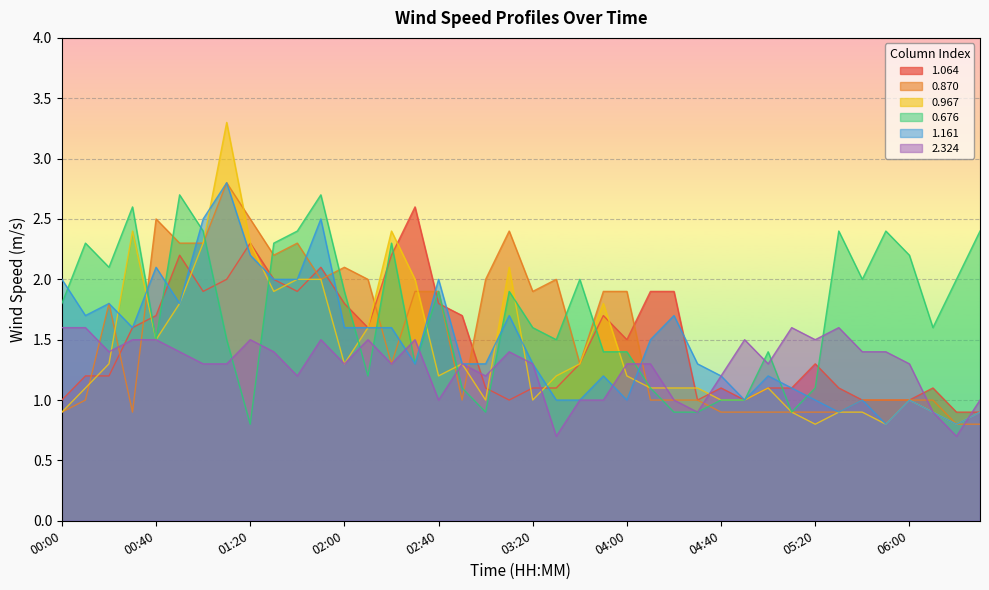

In 0.676, how many points are higher than both neighbors (excluding endpoints)?

11